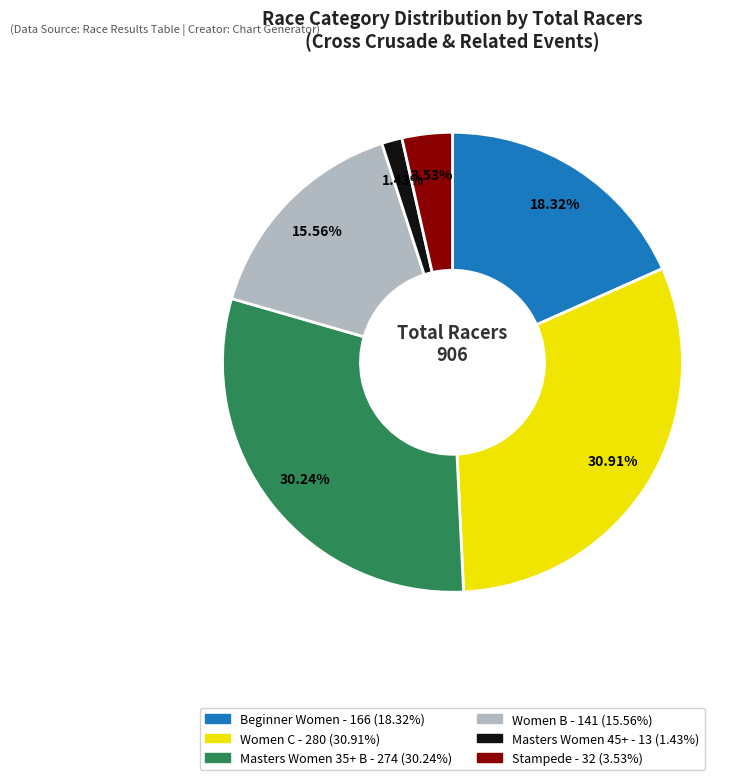

To the nearest percent, what is the average slice percentage?

17%